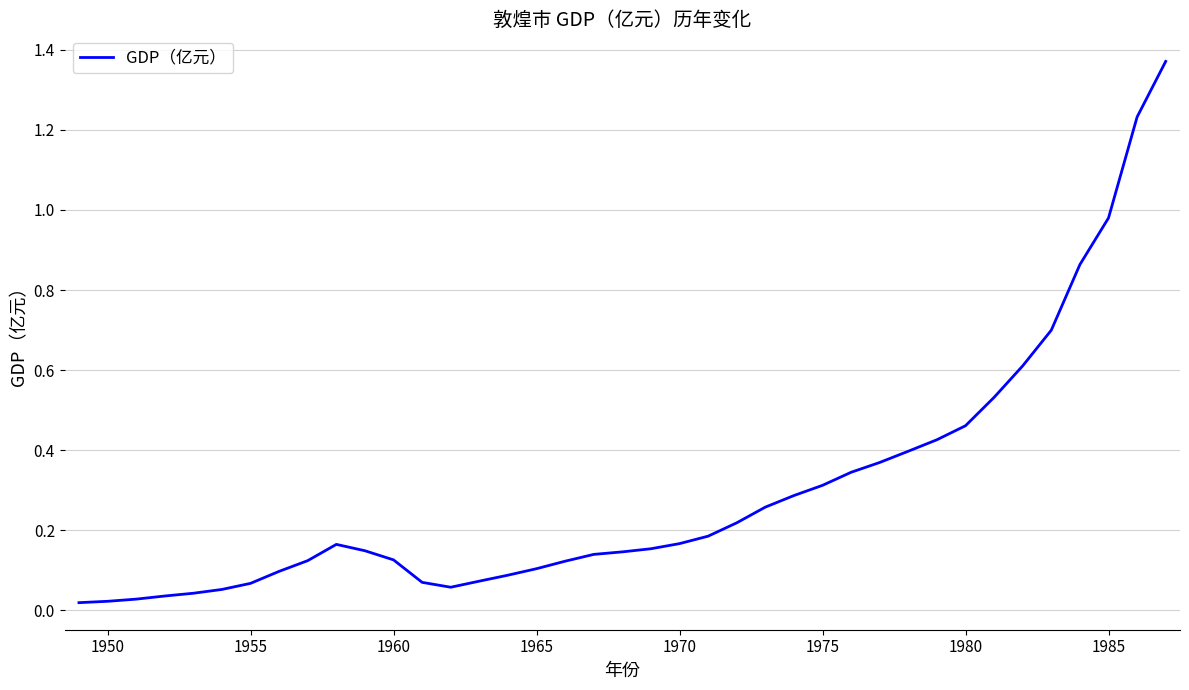

Between 1985 and 1970, which is larger?

1985